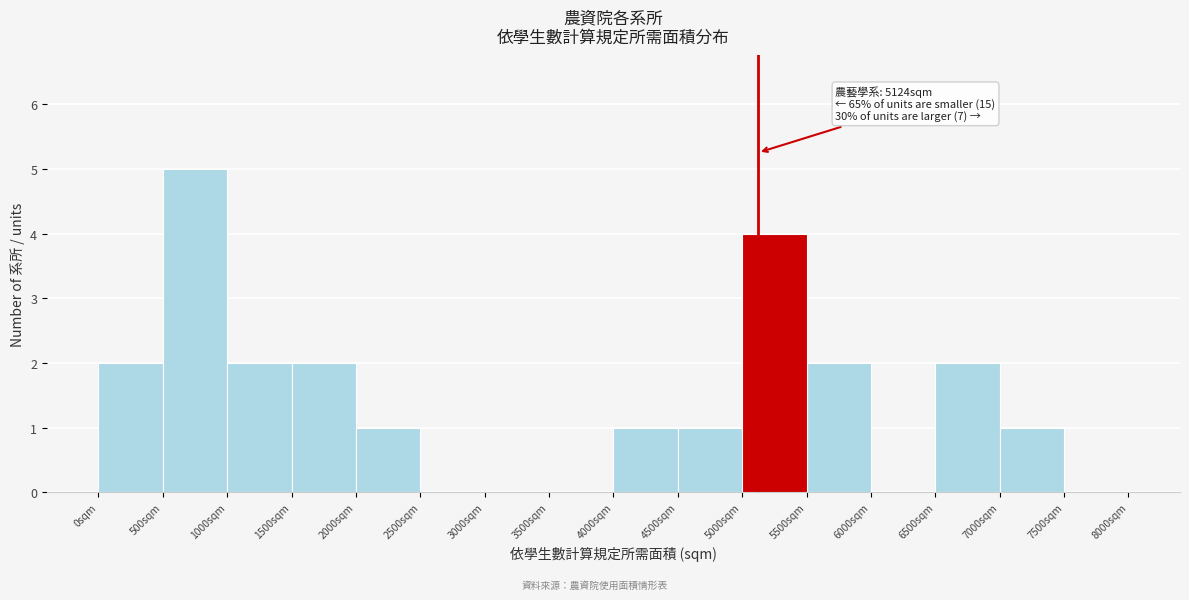

Over which range of the x-axis is the bar tallest?

500 to 1000